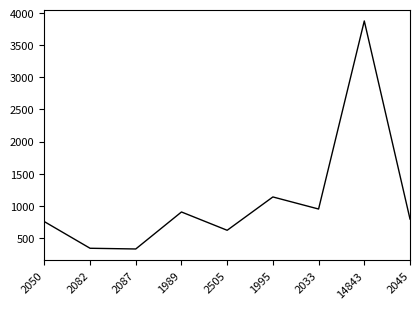

Which label corresponds to the largest value in the chart?

14843